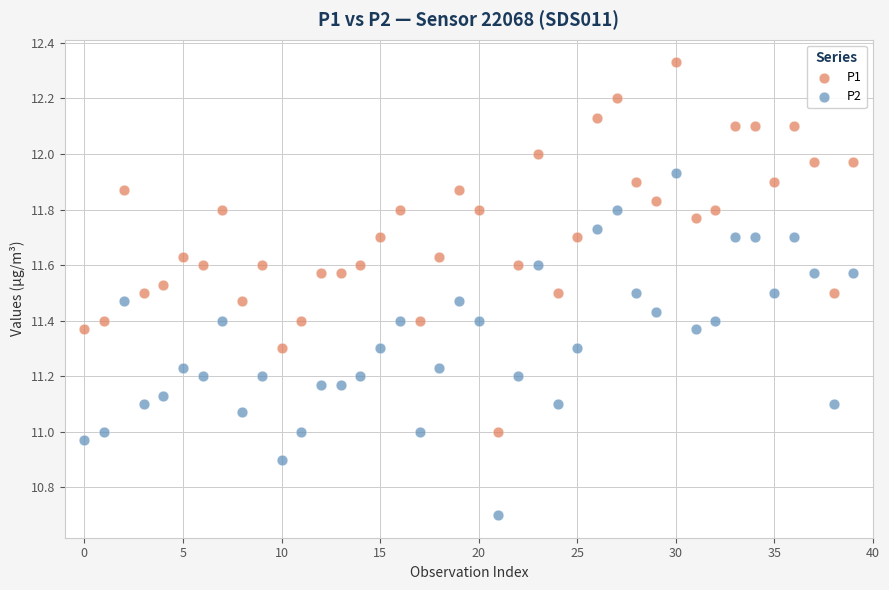

Across all data points, what is the range of Y values (max minus min)?

1.6